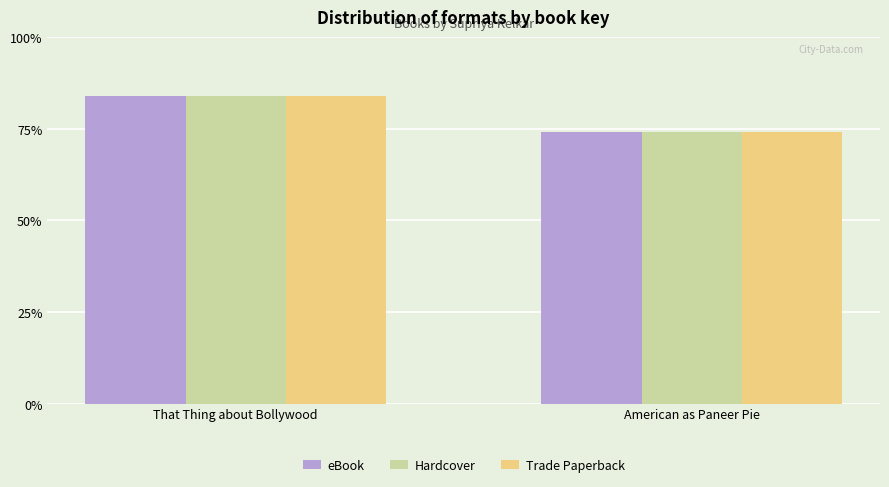

Where is eBook nearest to the value 158032291?

American as Paneer Pie